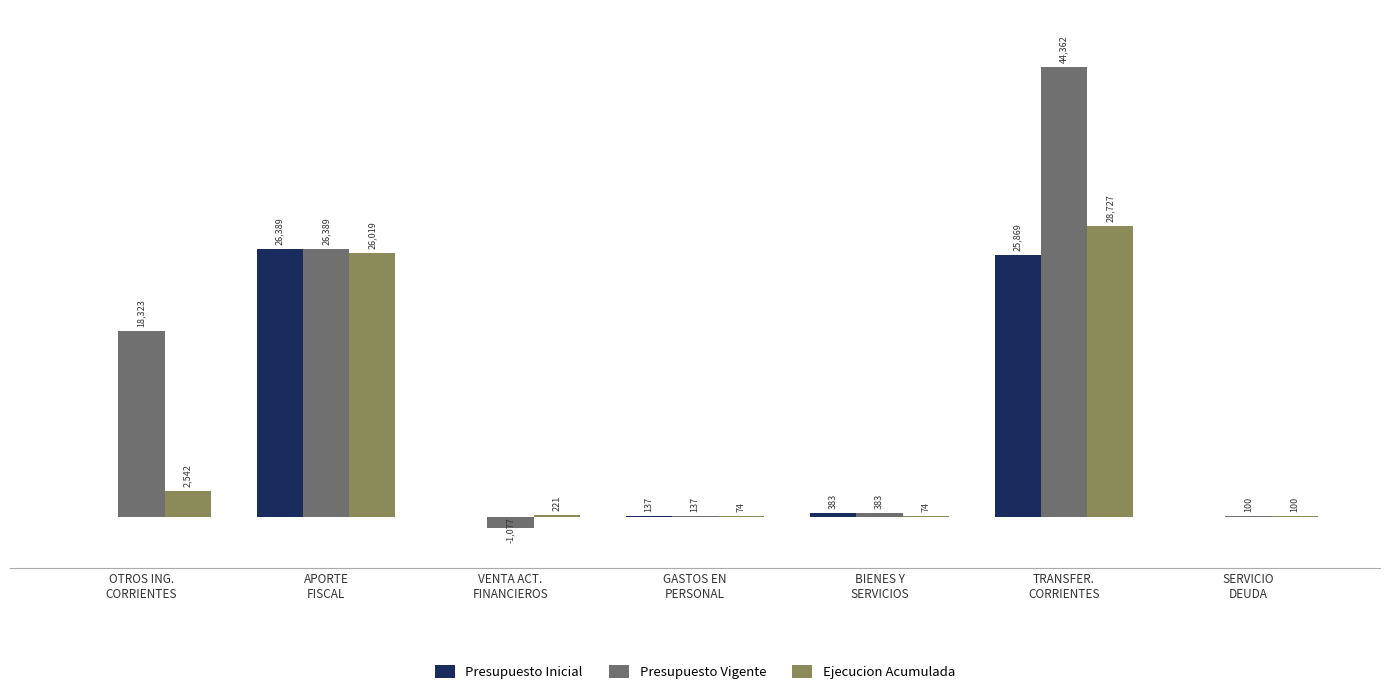

Which series has the largest total across all categories?

Presupuesto Vigente